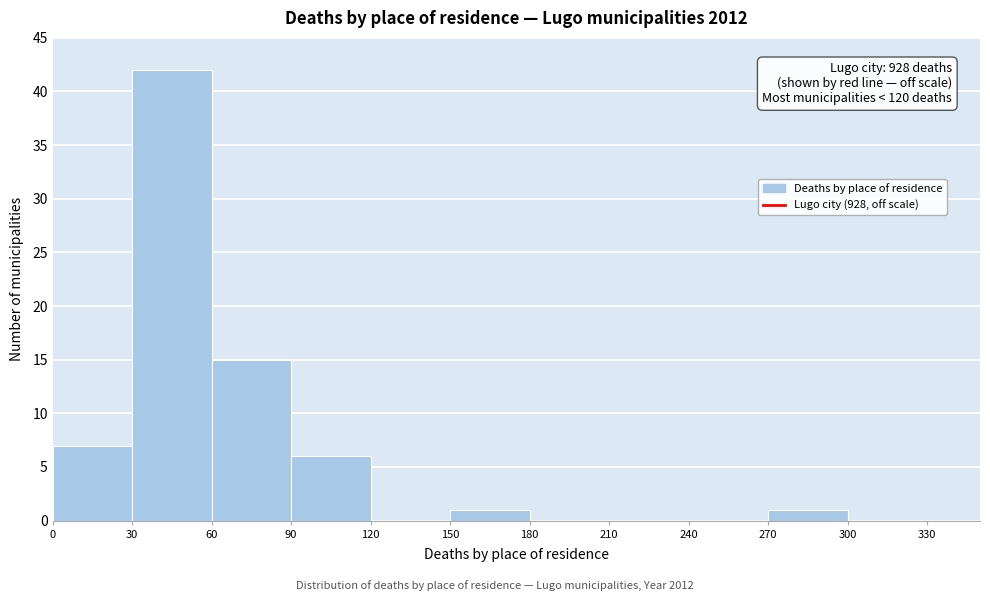

Over which range of the x-axis is the bar tallest?

30 to 60